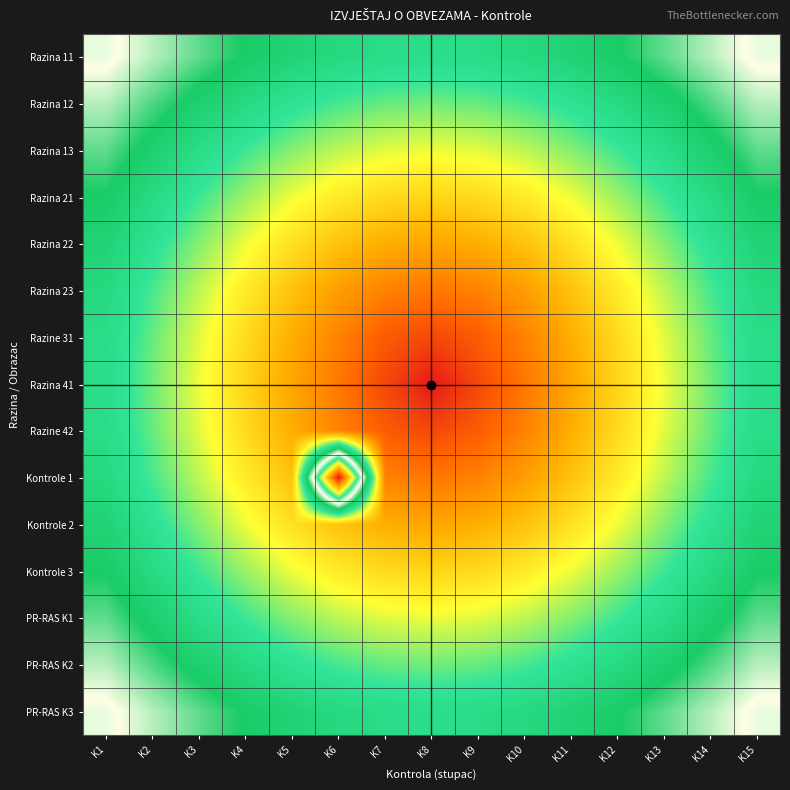

At which category is the sum across all series the highest?

K1